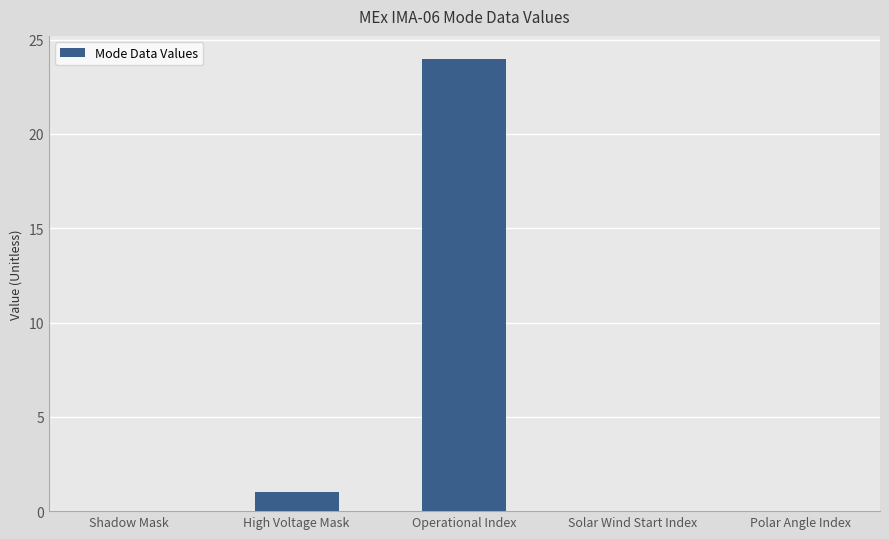

At which label is the value closest to 12?

High Voltage Mask